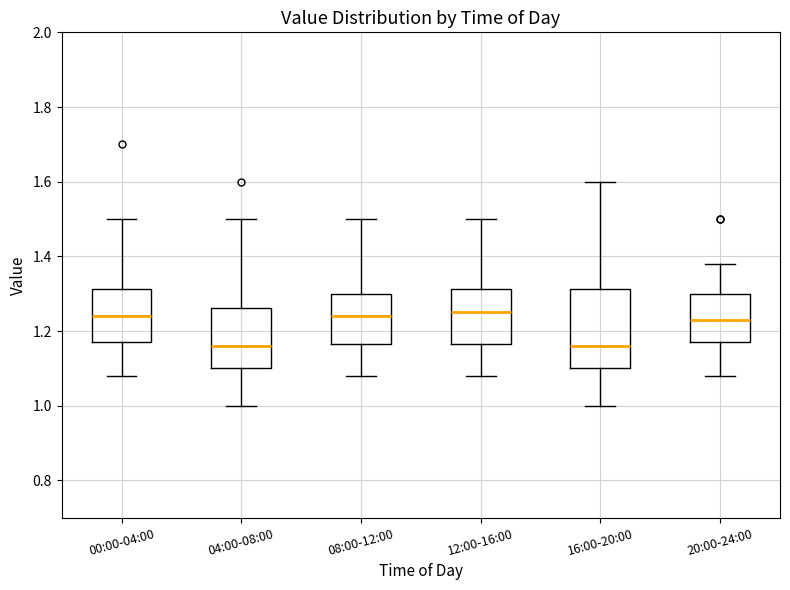

Where is the lower edge of the box for 16:00-20:00 on the y-axis? The values are not printed on the chart, so give them approximately, as read against the axis.

1.10